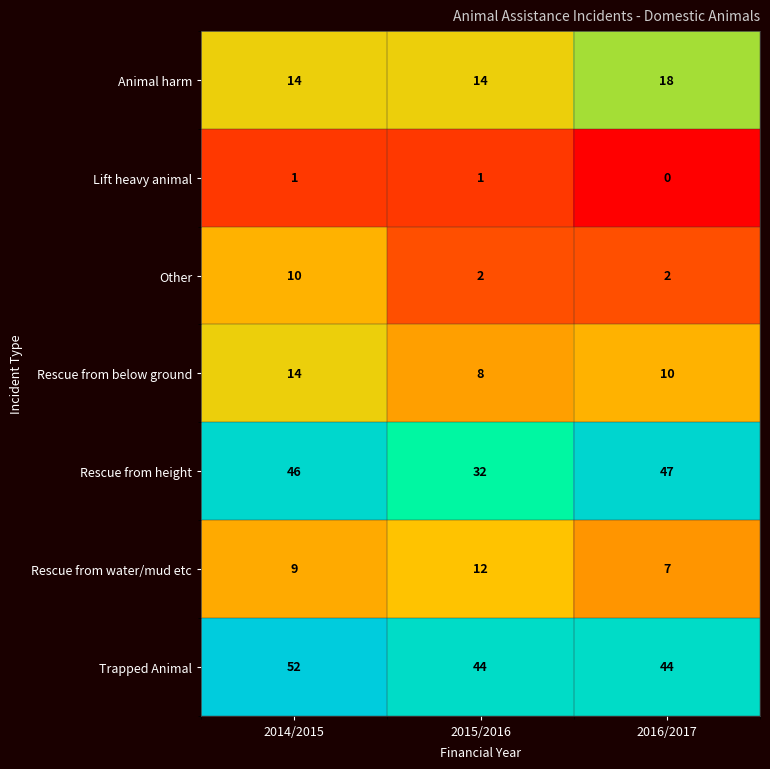

How many Rescue from water/mud etc values are between 7 and 12?

3